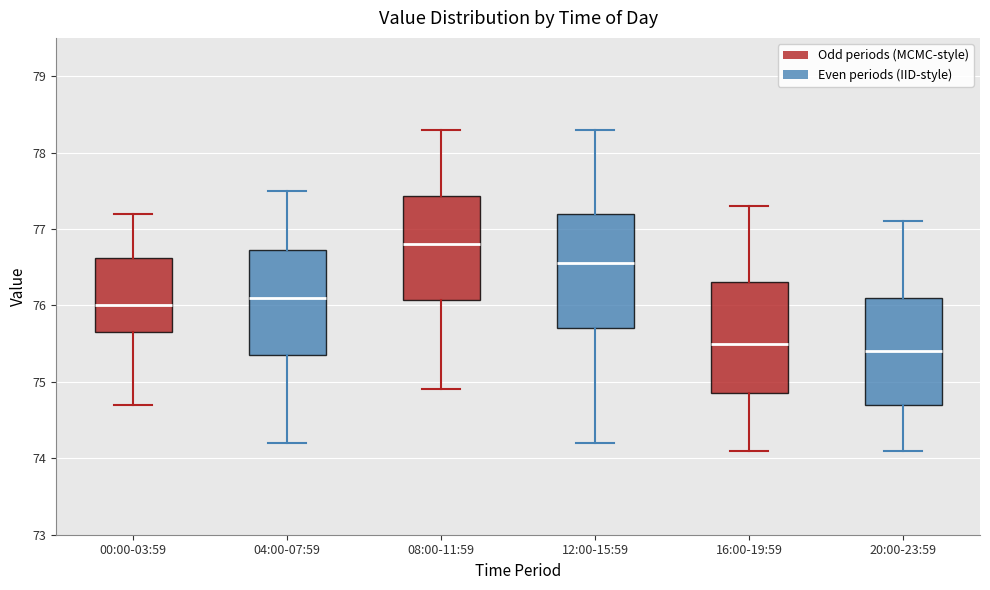

Reading left to right, read every box against the y-axis: the position of its median line, the range the box covers, and the ends of its whiskers. The values are not printed on the chart, so give them approximately, as read against the axis.

00:00-03:59: median 76.0, box 75.7 to 76.6, whiskers 74.7 to 77.2
04:00-07:59: median 76.1, box 75.4 to 76.7, whiskers 74.2 to 77.5
08:00-11:59: median 76.8, box 76.1 to 77.4, whiskers 74.9 to 78.3
12:00-15:59: median 76.6, box 75.7 to 77.2, whiskers 74.2 to 78.3
16:00-19:59: median 75.5, box 74.9 to 76.3, whiskers 74.1 to 77.3
20:00-23:59: median 75.4, box 74.7 to 76.1, whiskers 74.1 to 77.1